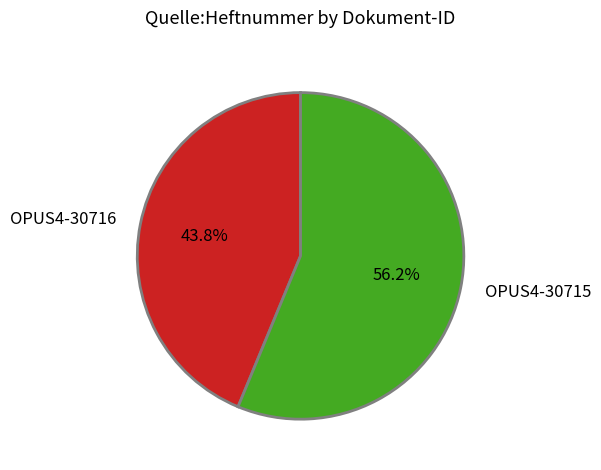

How many slices are in this pie chart?

2